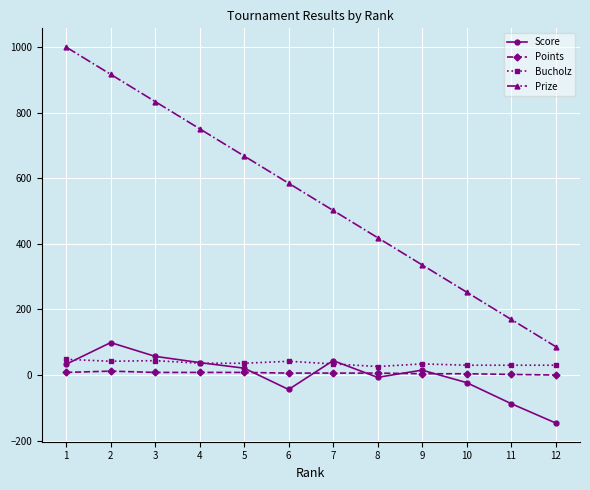

True or false: Prize and Bucholz cross at least once.

False